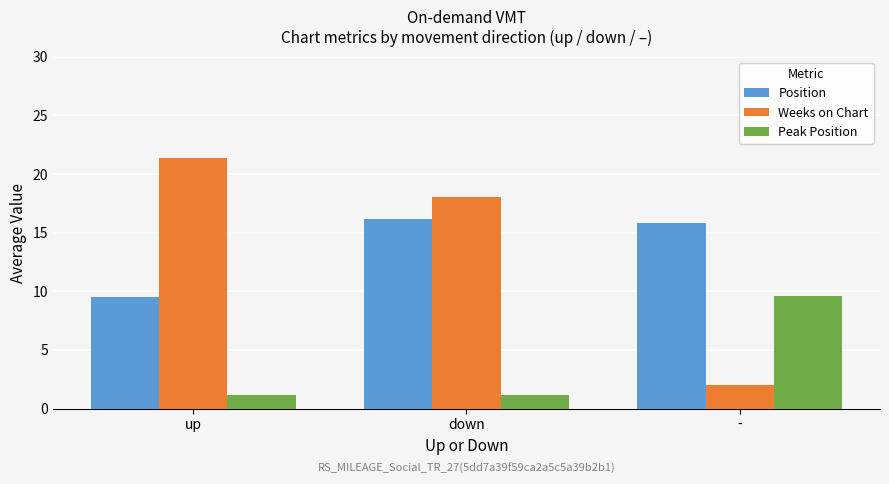

At which label does Position reach its minimum?

up